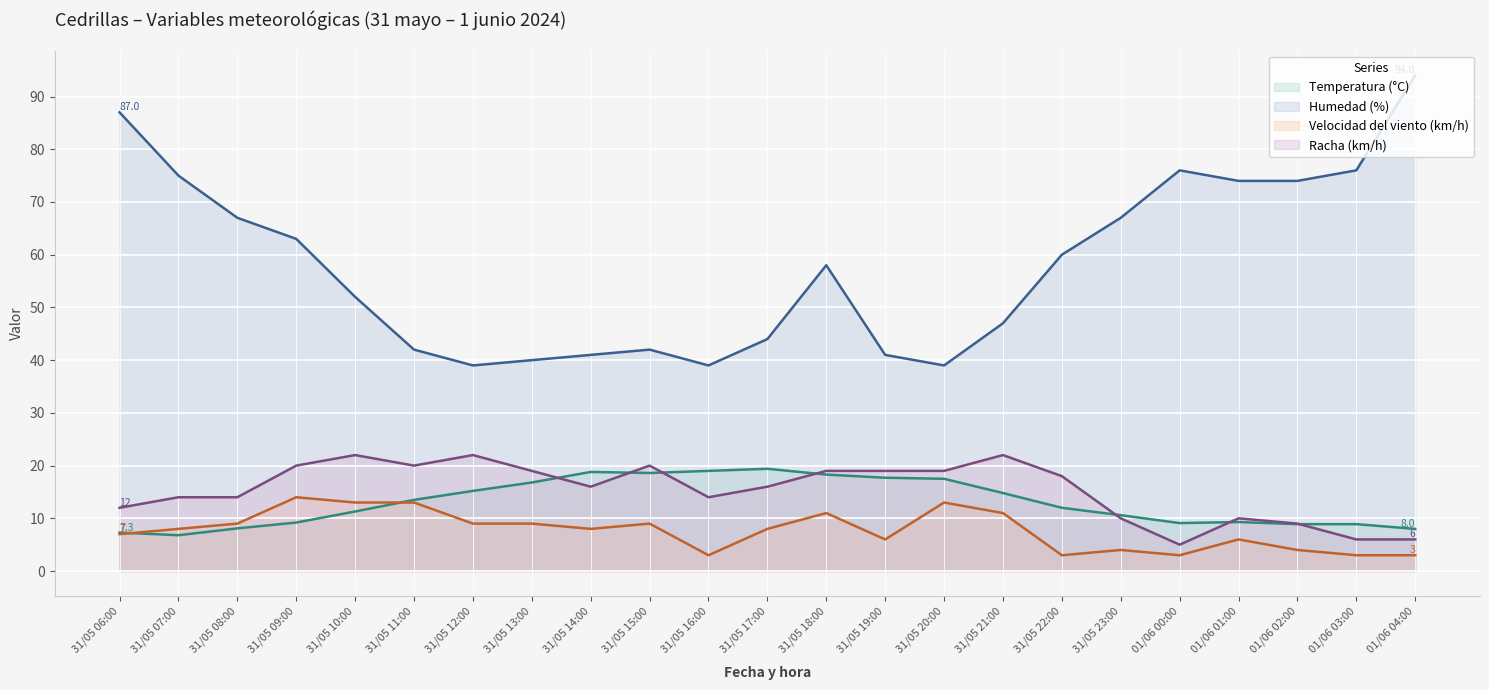

What position from the left is 31/05 19:00?

14